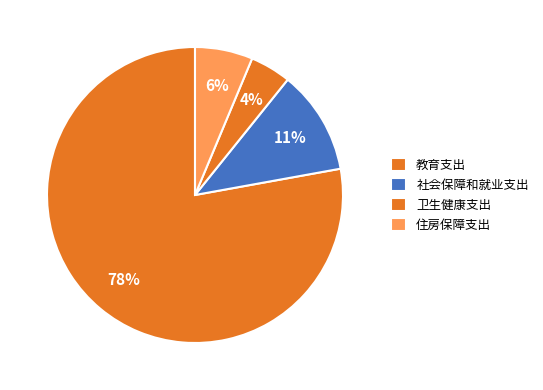

How many slices are in this pie chart?

4